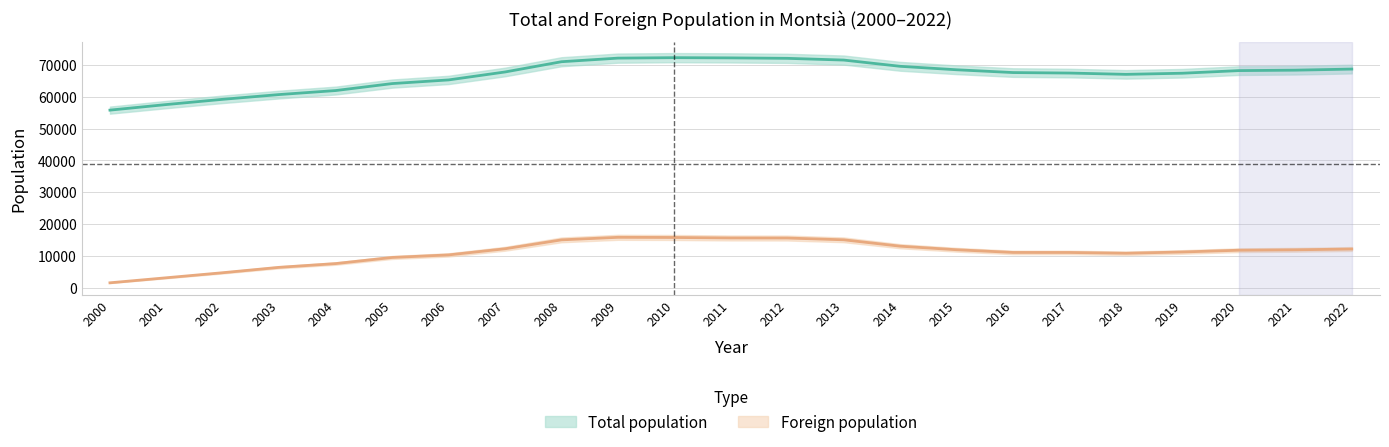

Where is the first local minimum for Total population?

2018